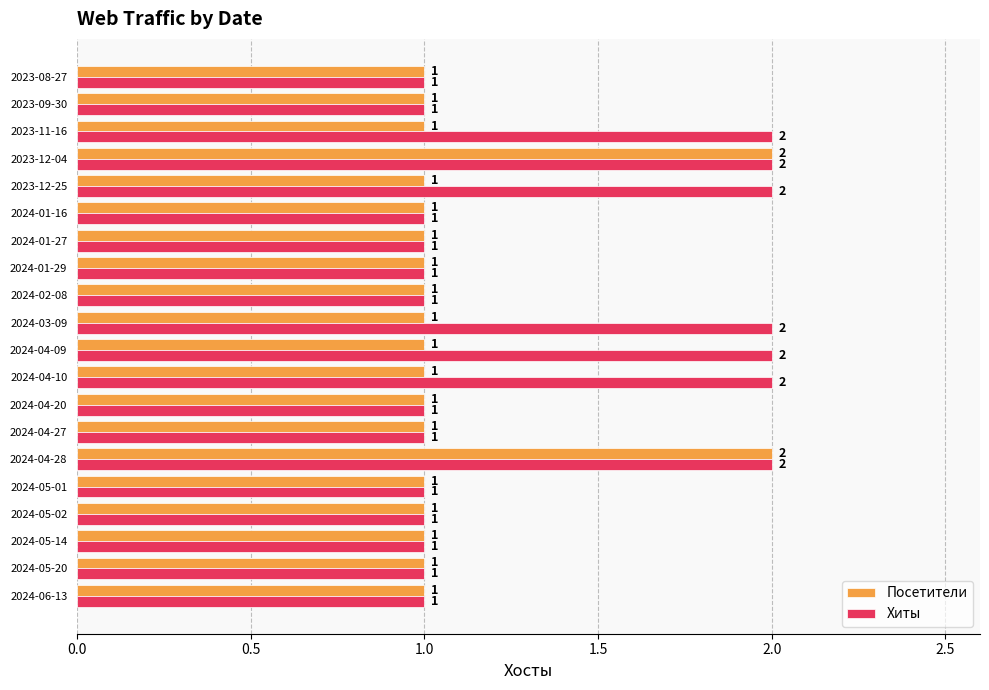

Count the Посетители values in the range 1 to 2.

20